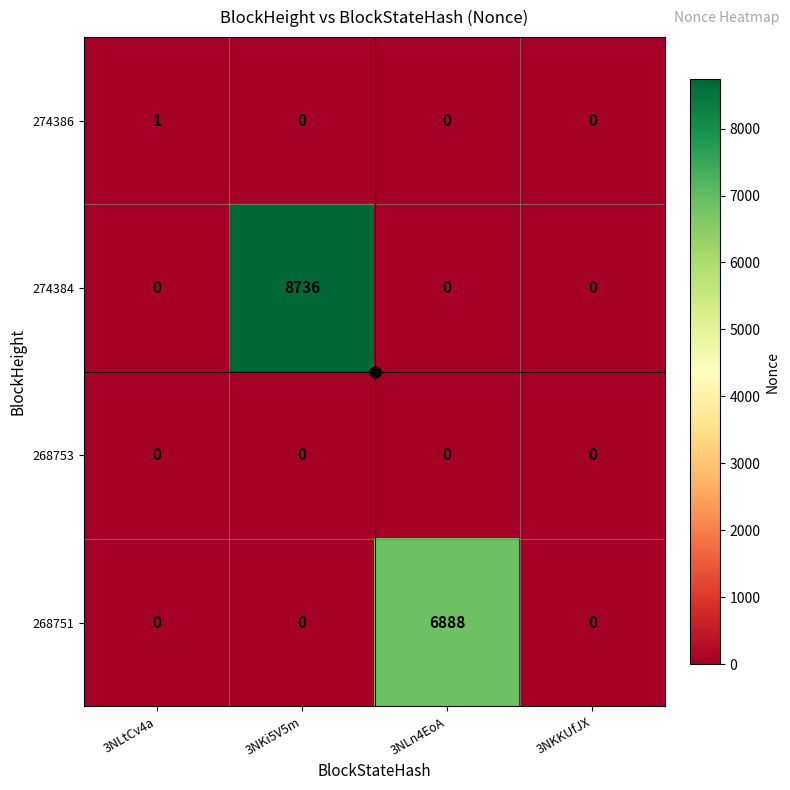

At how many categories does at least one series exceed 460?

2